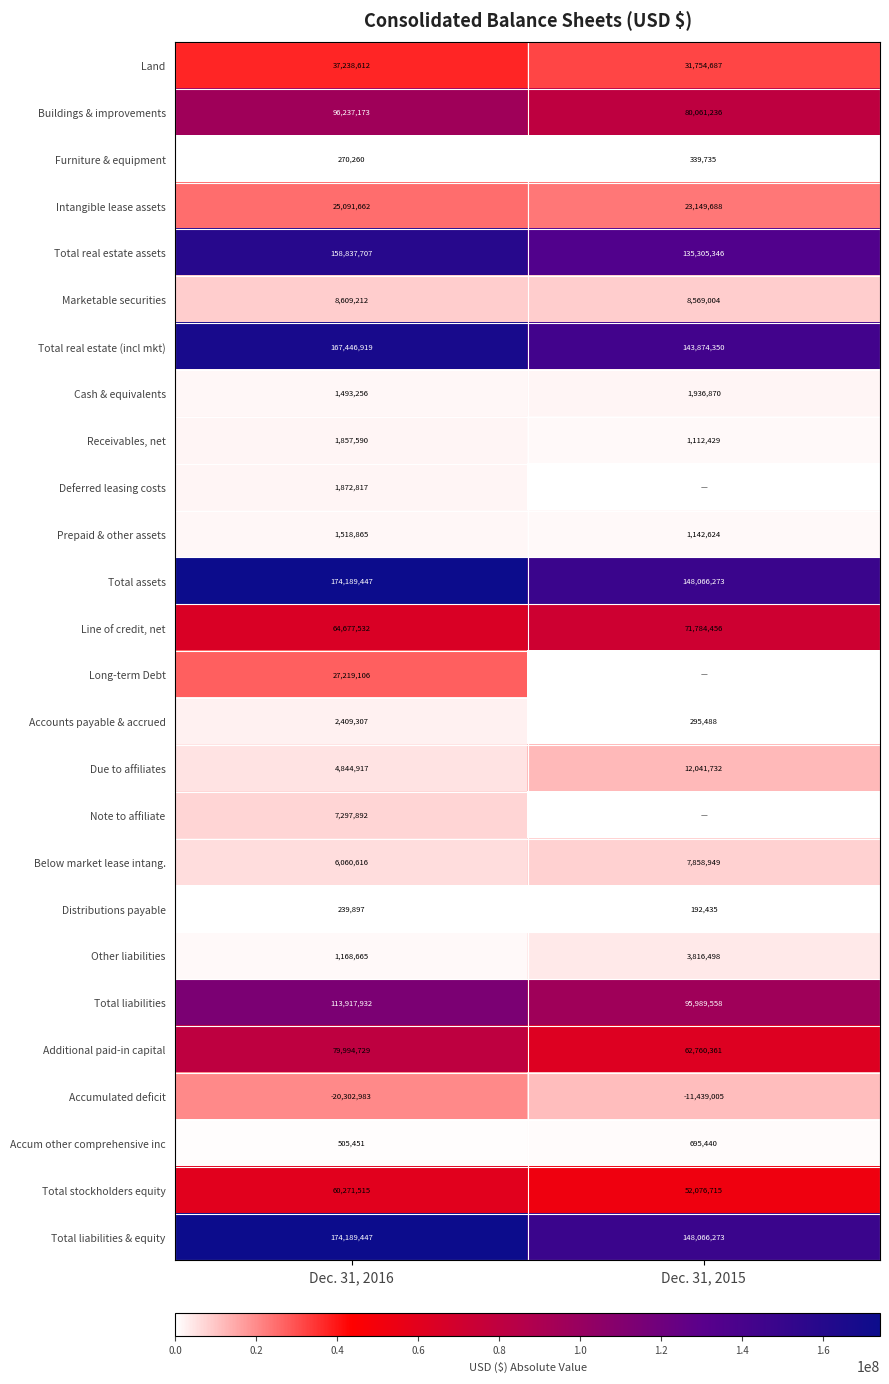

List the labels in order of Total liabilities value, smallest first.

Dec. 31, 2015, Dec. 31, 2016